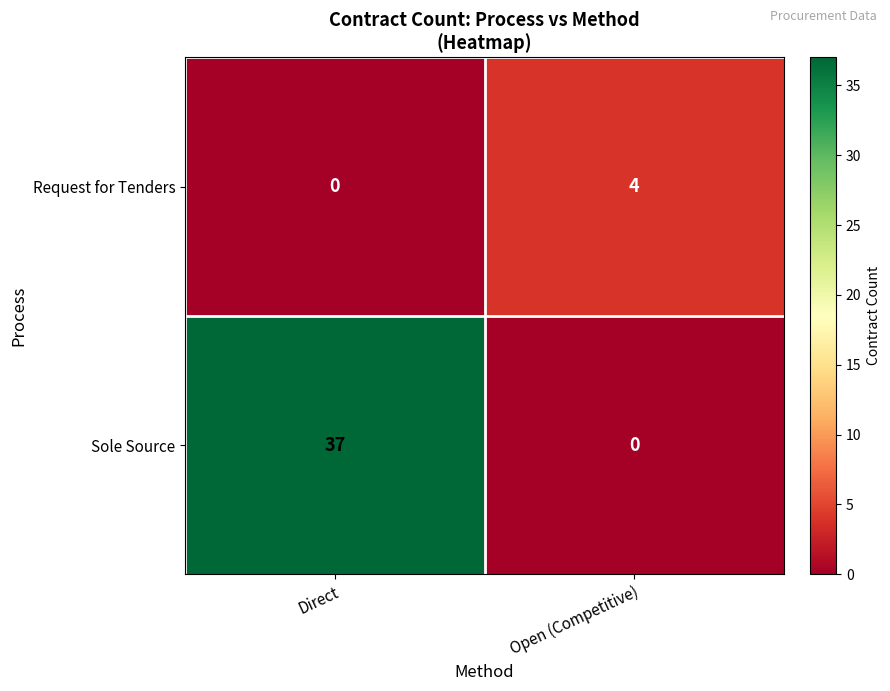

The Sole Source series shows 37 at Direct. True or false?

True